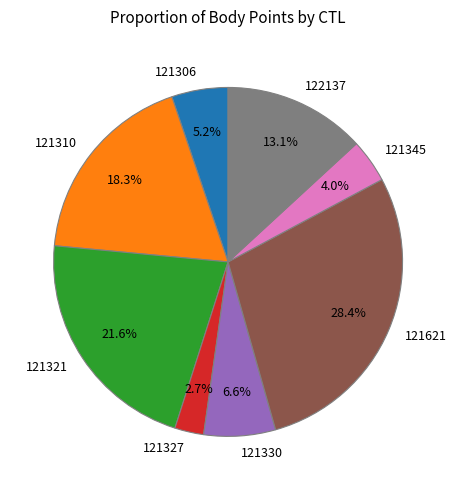

How many segments does this pie chart have?

8